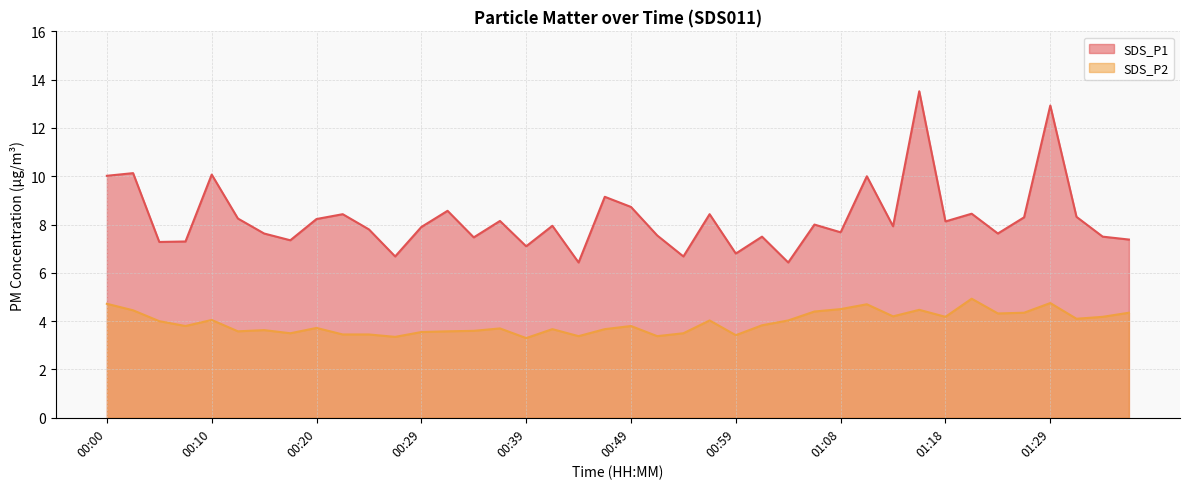

What is the label of the 12th point from the left?

00:27